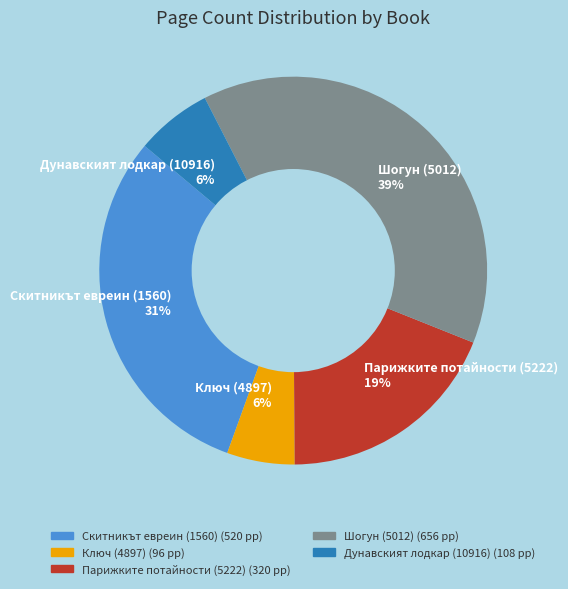

To the nearest percent, what percentage of the pie is Скитникът евреин (1560) 31%?

31%